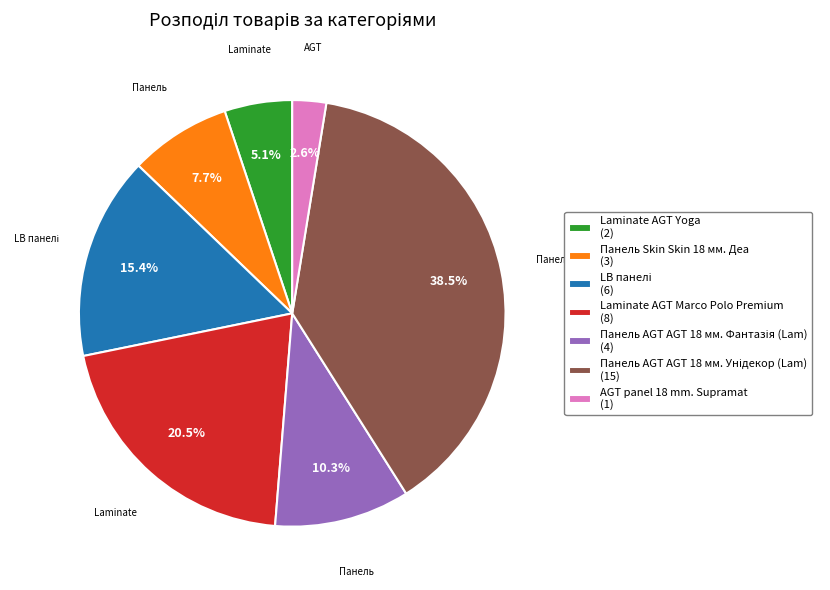

Does any single category account for the majority?

No